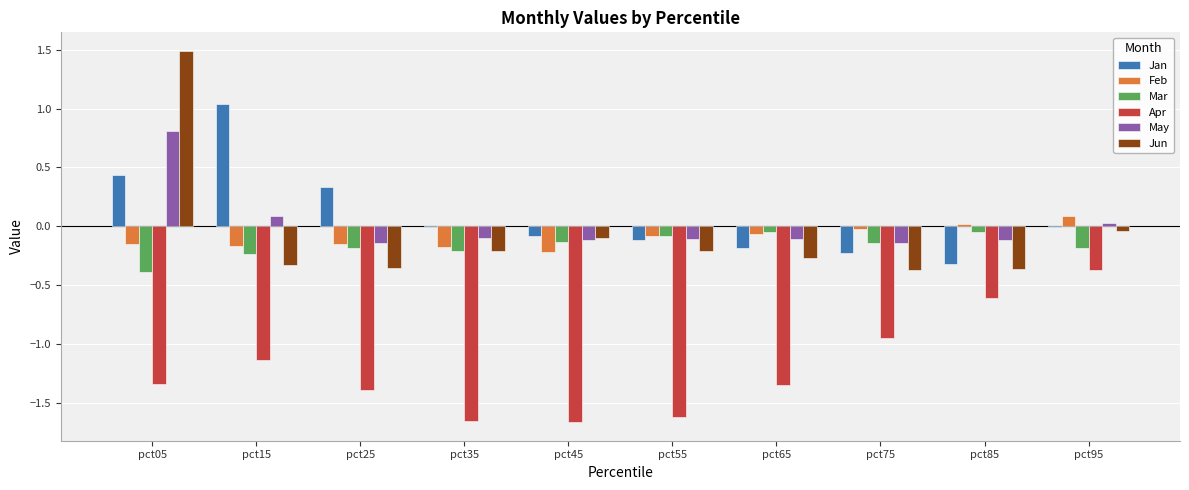

Which series has the widest spread of values?

Jun